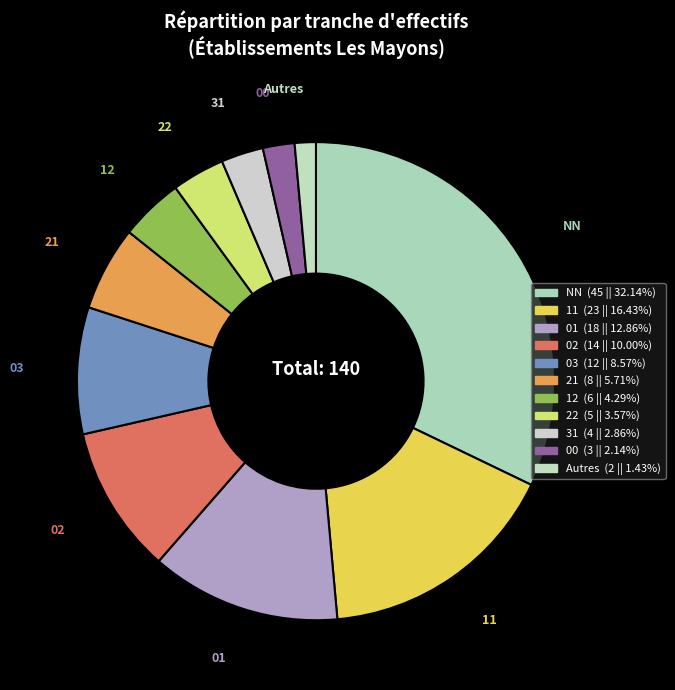

What is the change in value from 22 to 31?

-1